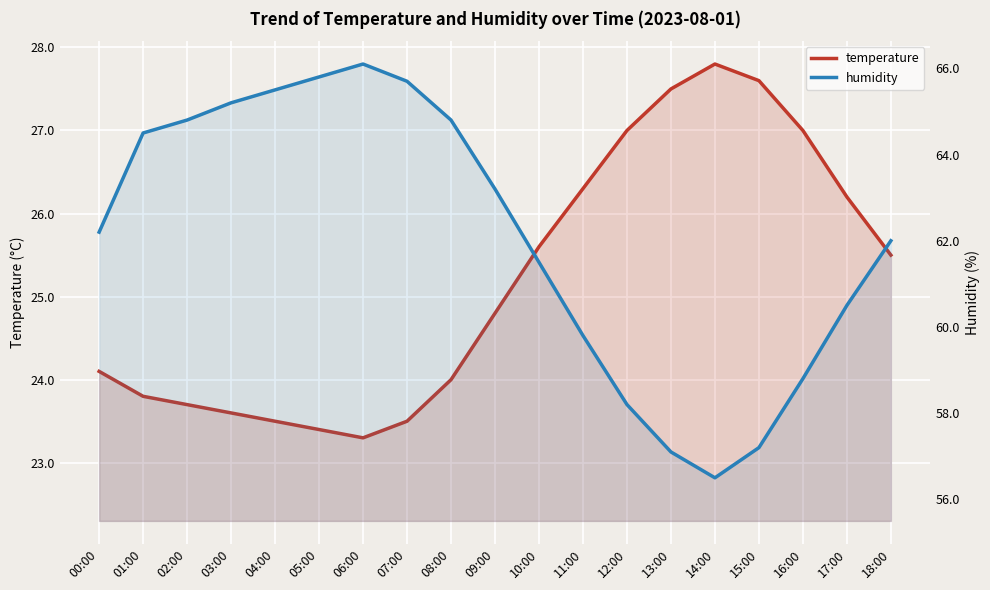

Reading right to left, list all the values displayed in this chart.

temperature: 25.5	26.2	27.0	27.6	27.8	27.5	27.0	26.3	25.6	24.8	24.0	23.5	23.3	23.4	23.5	23.6	23.7	23.8	24.1
humidity: 62.0	60.5	58.8	57.2	56.5	57.1	58.2	59.8	61.5	63.2	64.8	65.7	66.1	65.8	65.5	65.2	64.8	64.5	62.2